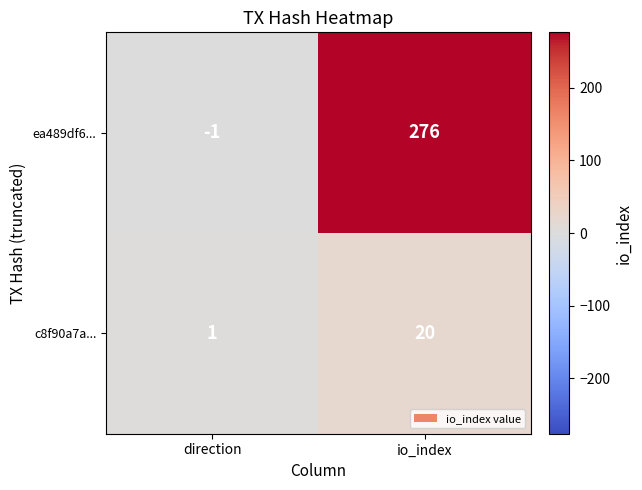

What is the smallest value displayed?

-1